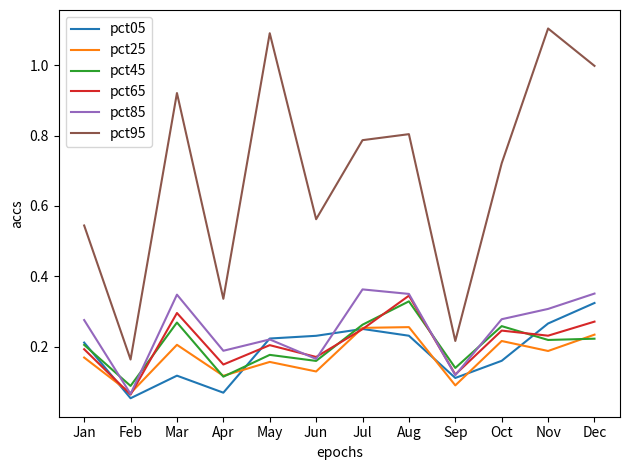

The value of pct65 at Aug is 0.1. True or false?

False